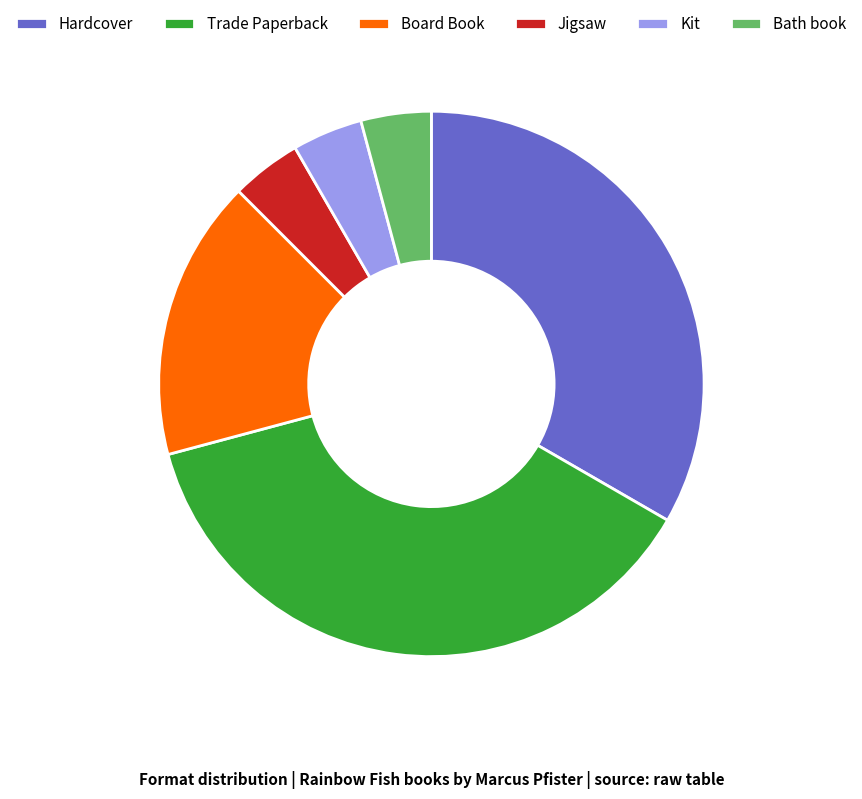

Between Hardcover and Kit, which is larger?

Hardcover